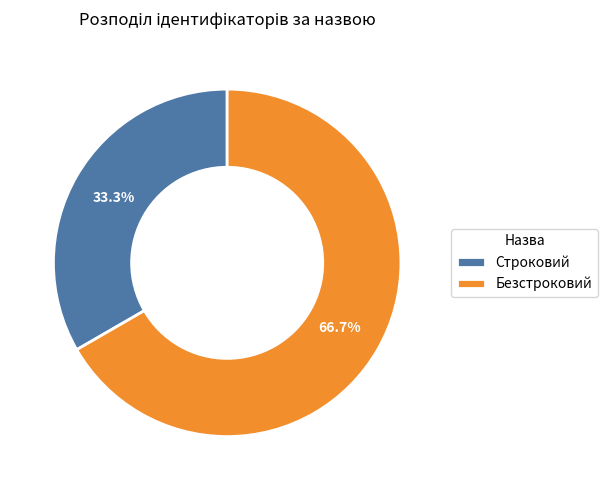

How many slices are in this pie chart?

2